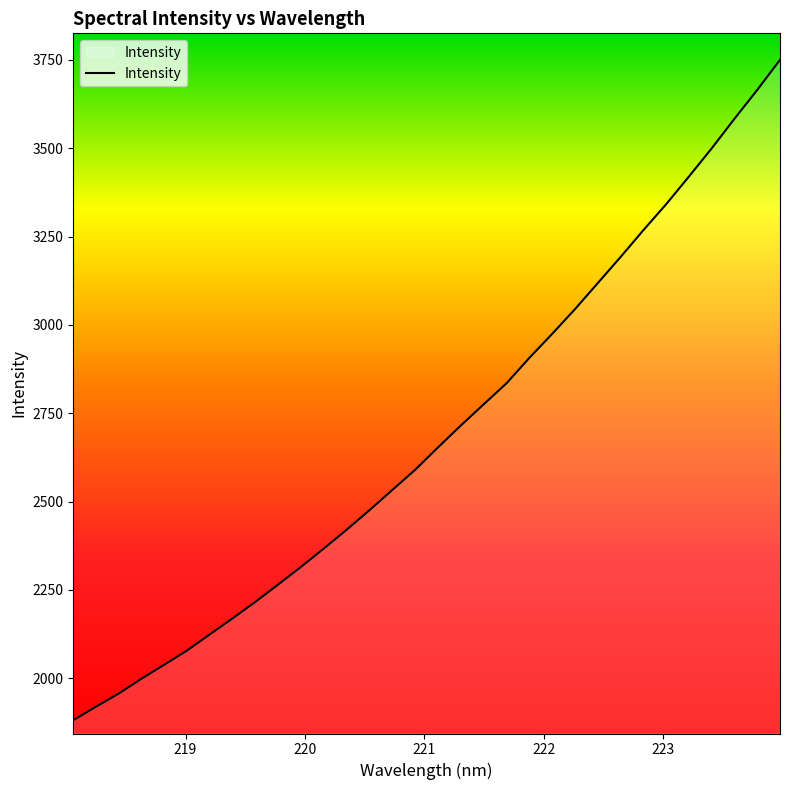

What is the maximum value shown in the chart?

3750.0